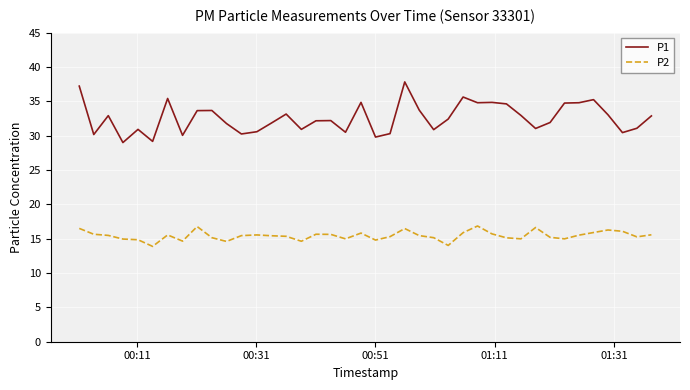

What is the lowest value of the P1 series?

29.0